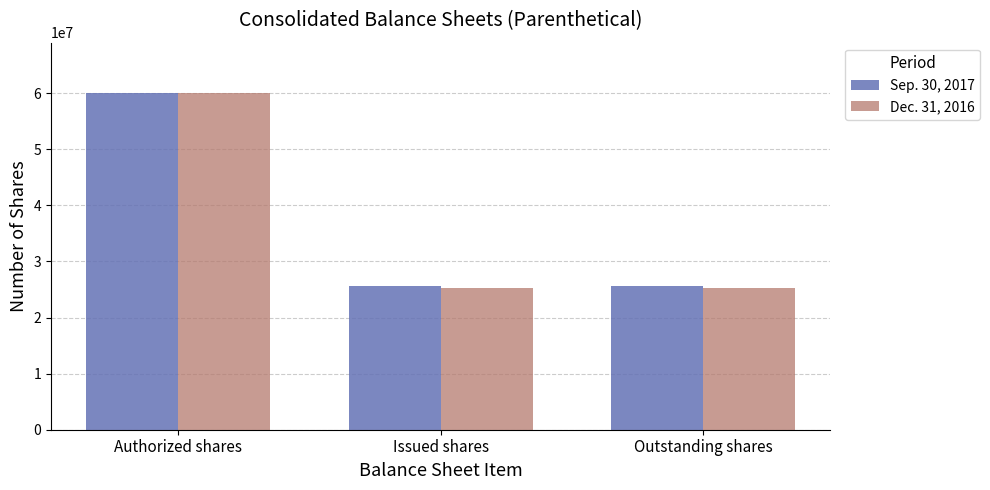

Is the value of Dec. 31, 2016 at Outstanding shares greater than the value of Sep. 30, 2017 at Authorized shares?

No